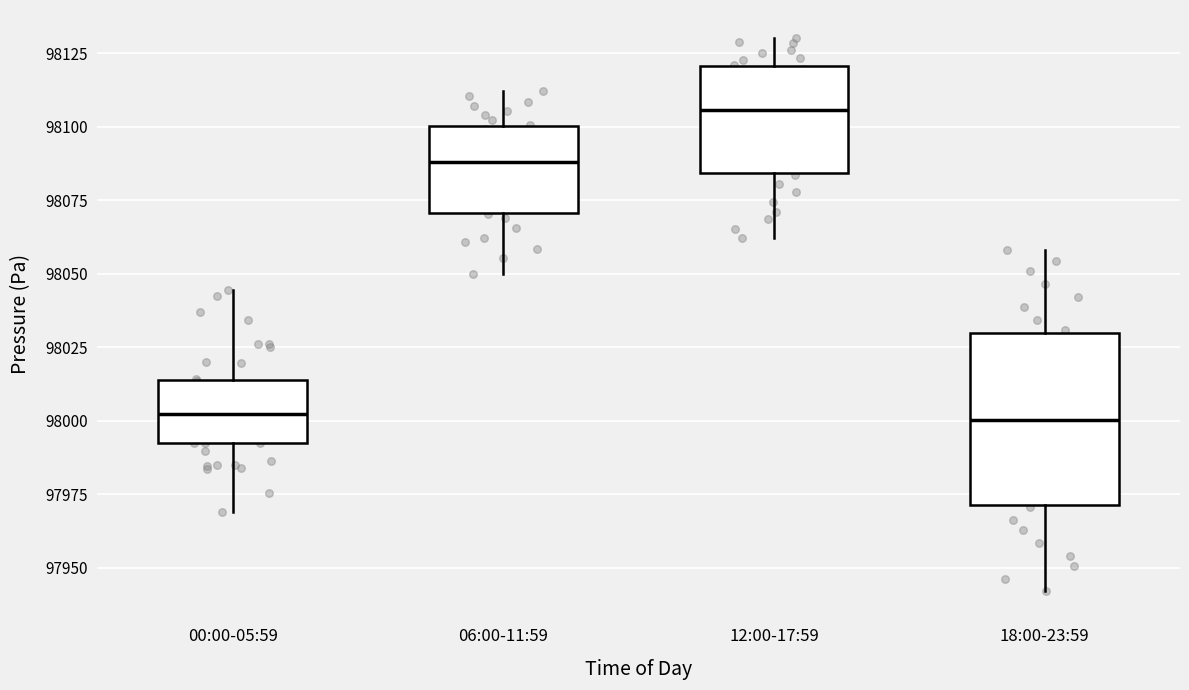

Comparing the boxes themselves (not the whiskers), which one is the tallest?

18:00-23:59